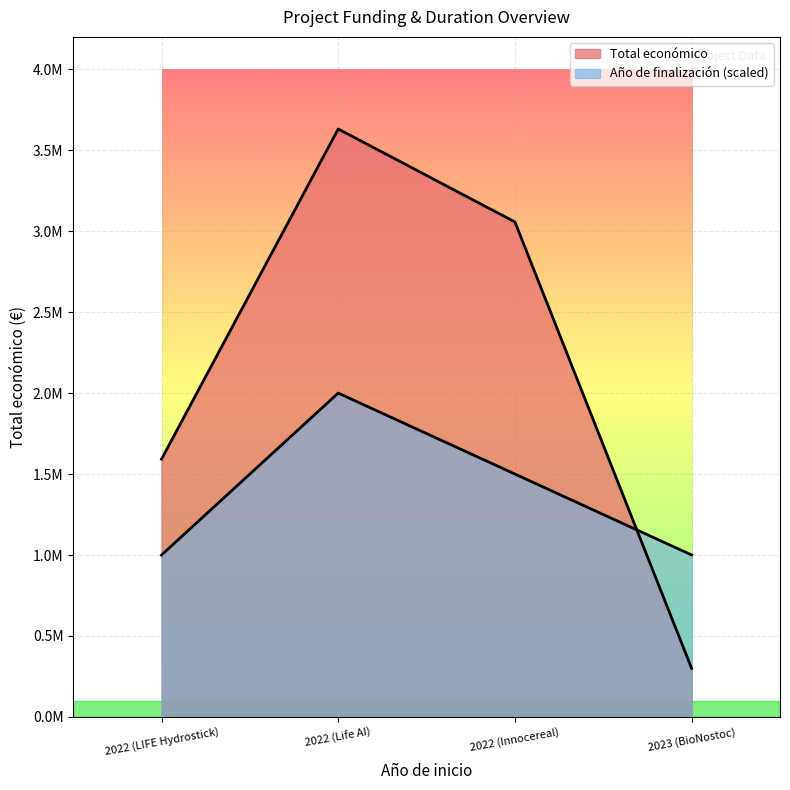

Is it true that Total económico equals 3057003 at 2022 (Innocereal)?

True